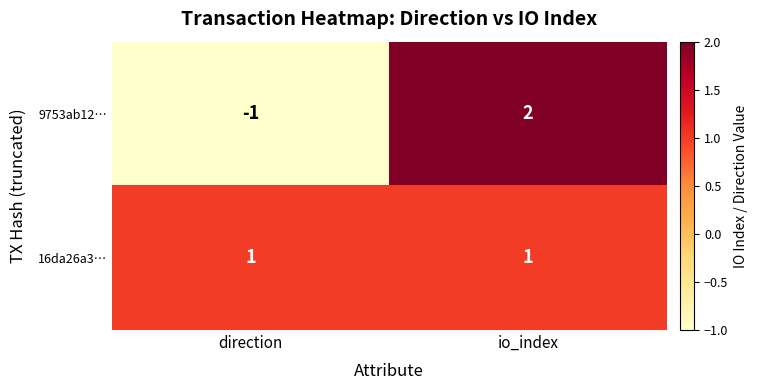

Which category has the highest value across all series?

io_index